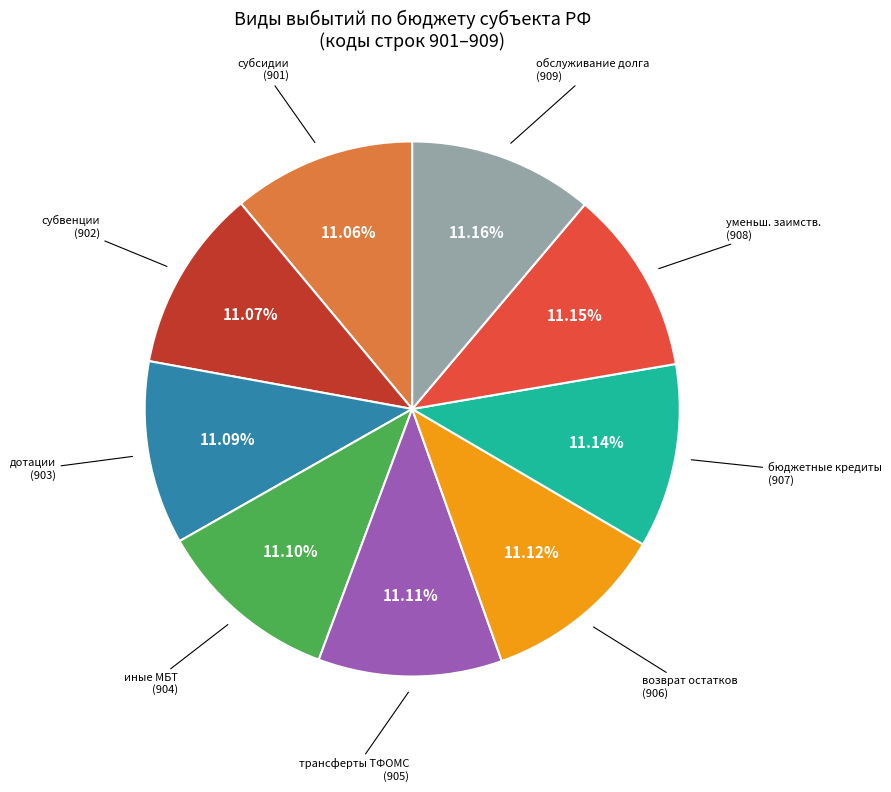

Is there any slice that represents more than half of the pie?

No